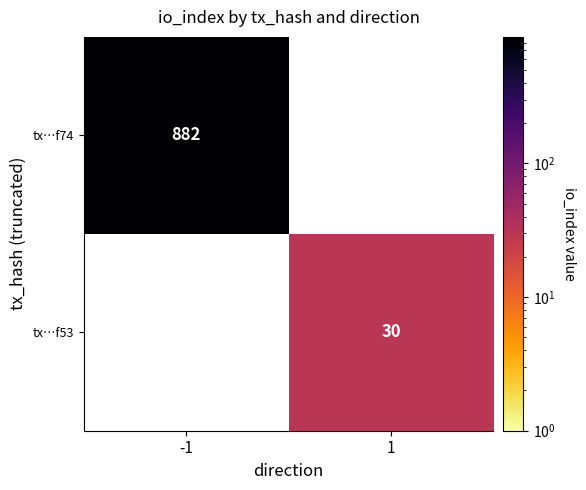

The tx…f74 series shows 882 at -1. True or false?

True